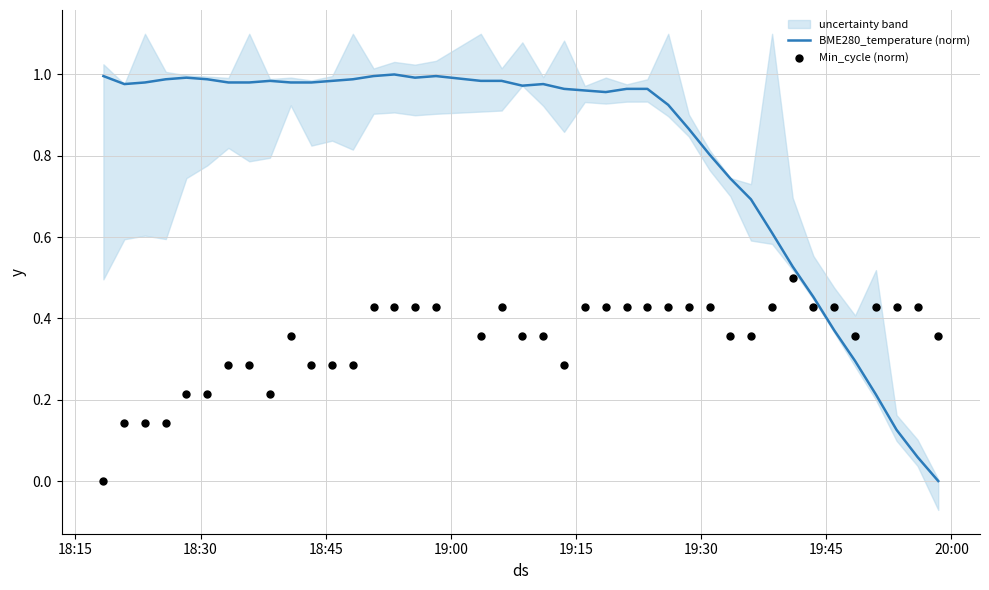

Which series has the largest total across all categories?

BME280_temperature (norm)